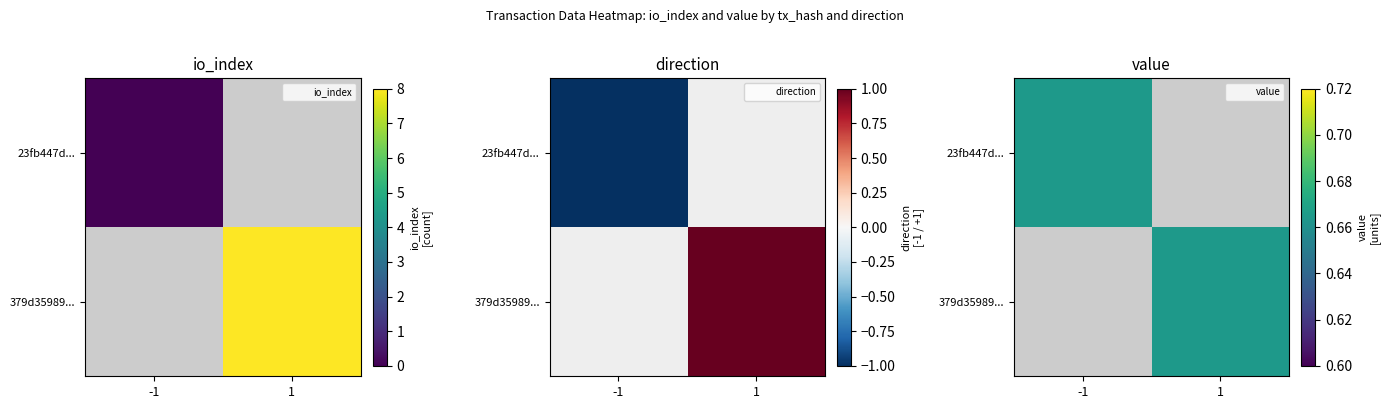

Which label corresponds to the smallest value in the chart?

direction